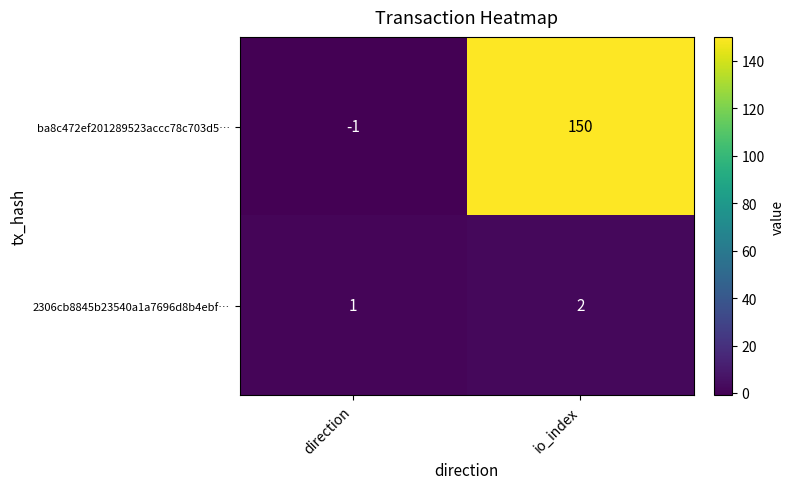

Which series has the widest spread of values?

ba8c472ef201289523accc78c703d5…